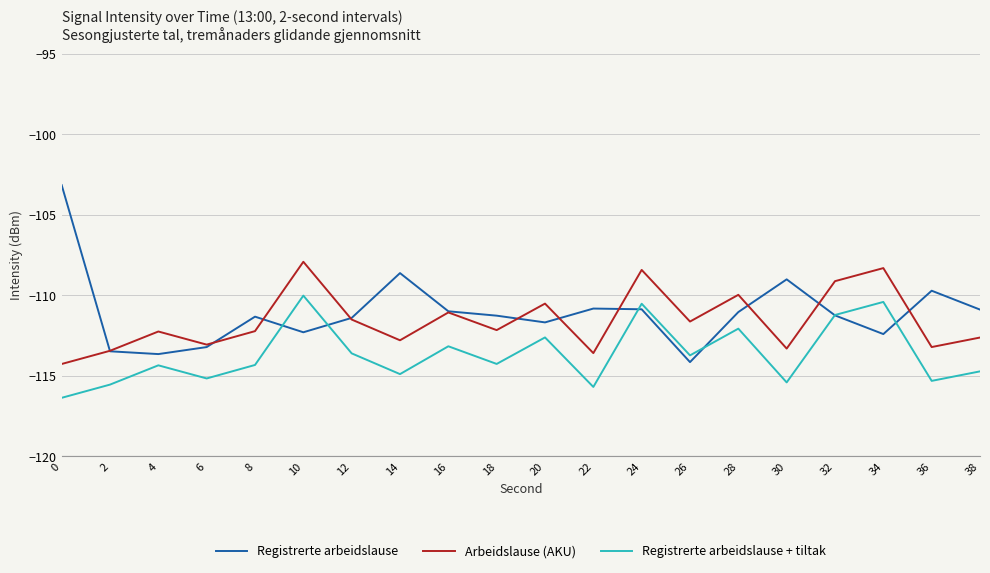

The Registrerte arbeidslause series shows -113.5 at 2. True or false?

True